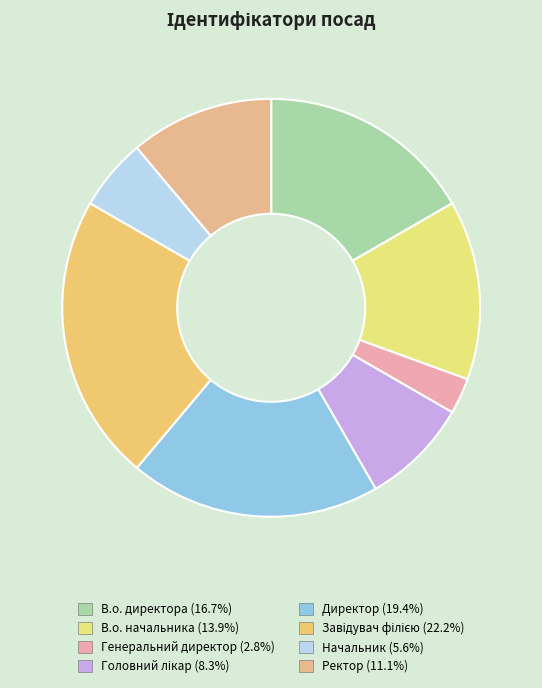

Between В.о. директора and В.о. начальника, which is larger?

В.о. директора